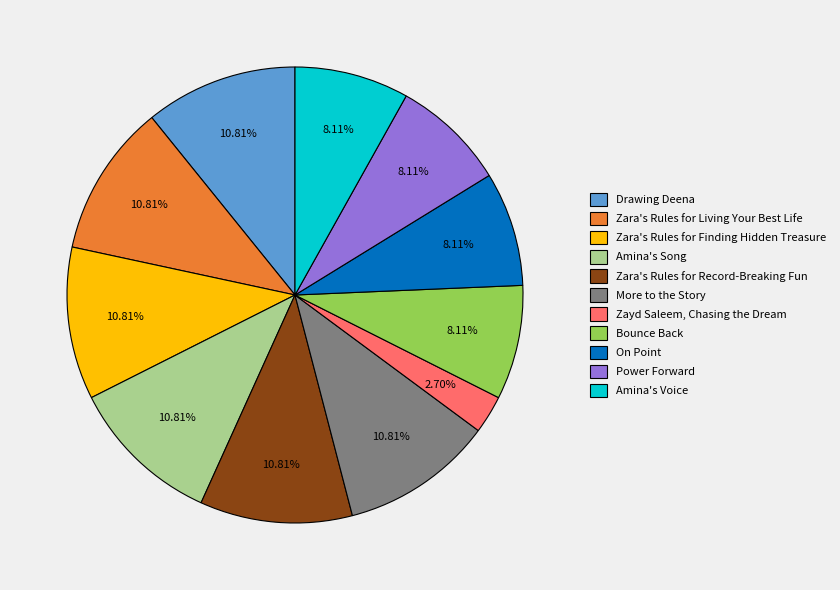

Is the sum of Zara's Rules for Finding Hidden Treasure and Power Forward greater than half?

No